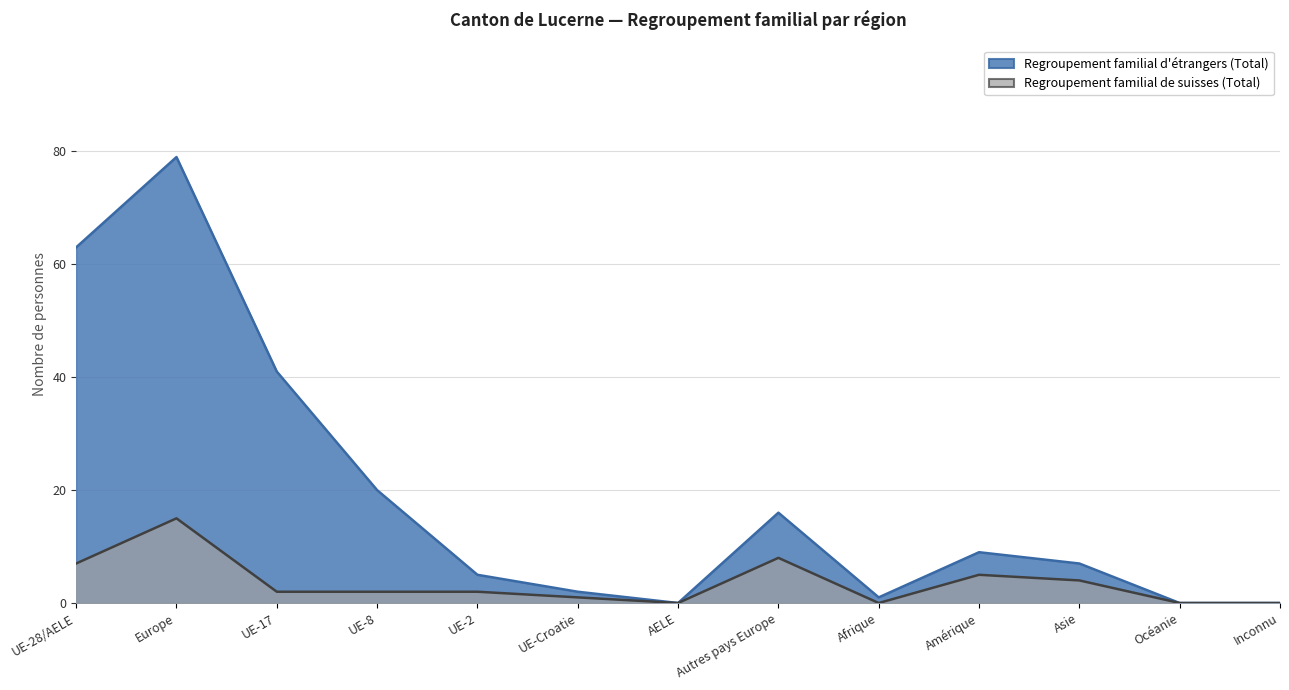

Is it true that Regroupement familial de suisses (Total) equals 7 at AELE?

False